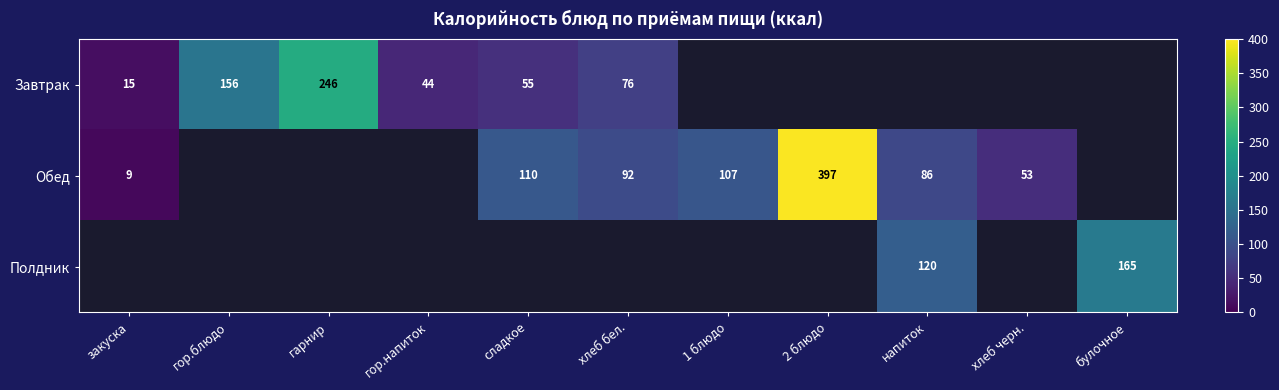

The value of Завтрак at сладкое is 17. True or false?

False